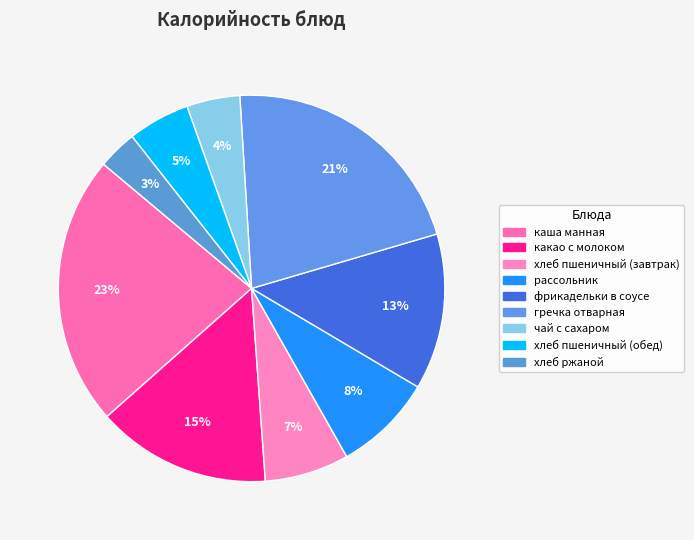

Count the number of slices in the pie.

9